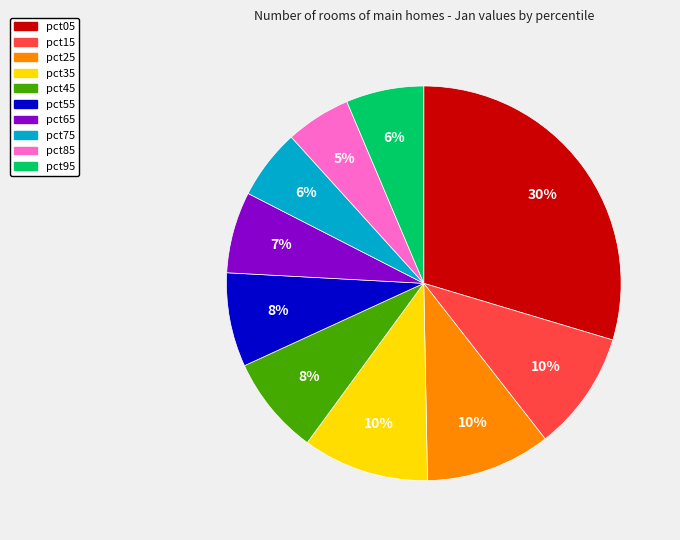

To the nearest percent, what is the average slice percentage?

10%